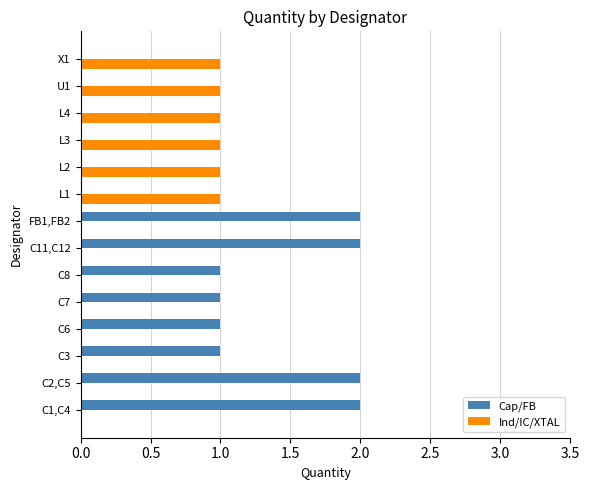

What are all the series names shown in the legend?

Cap/FB, Ind/IC/XTAL